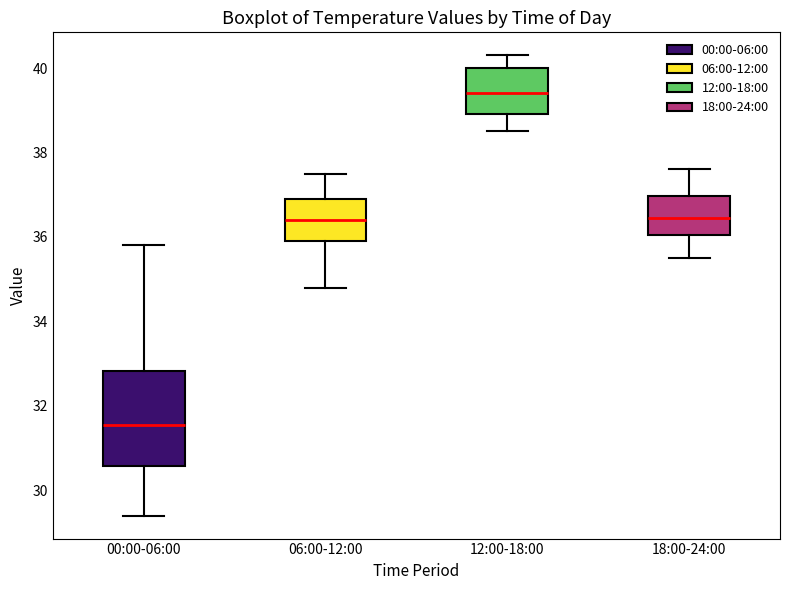

Reading left to right, read every box against the y-axis: the position of its median line, the range the box covers, and the ends of its whiskers. The values are not printed on the chart, so give them approximately, as read against the axis.

00:00-06:00: median 31.6, box 30.6 to 32.8, whiskers 29.4 to 35.8
06:00-12:00: median 36.4, box 36.0 to 37.0, whiskers 34.8 to 37.6
12:00-18:00: median 39.4, box 39.0 to 40.0, whiskers 38.6 to 40.4
18:00-24:00: median 36.4, box 36.0 to 37.0, whiskers 35.6 to 37.6